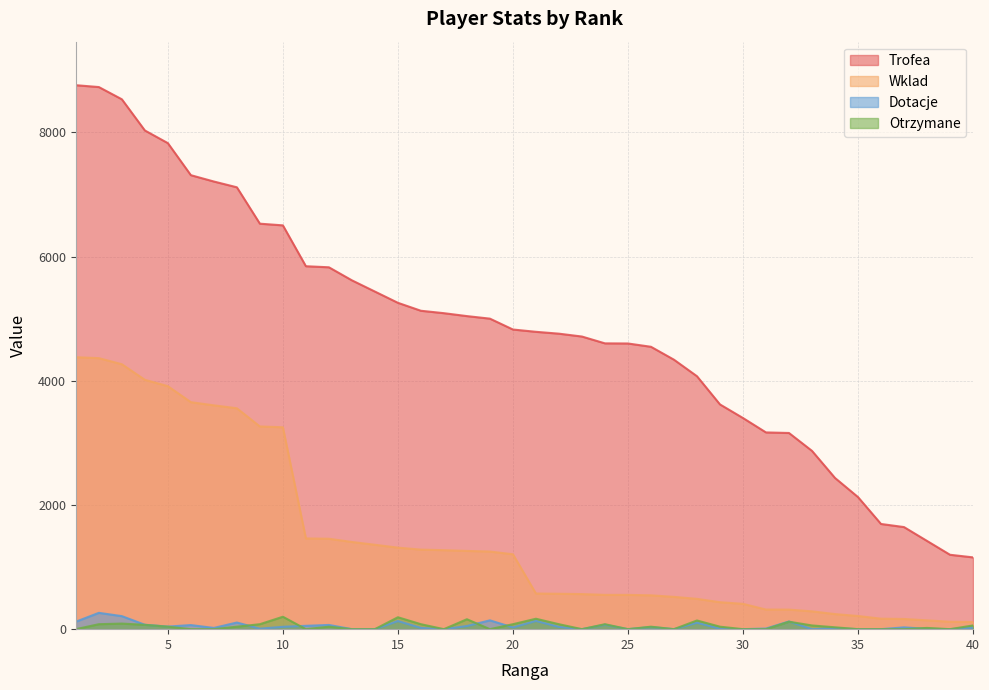

Count the number of categories in the chart.

40